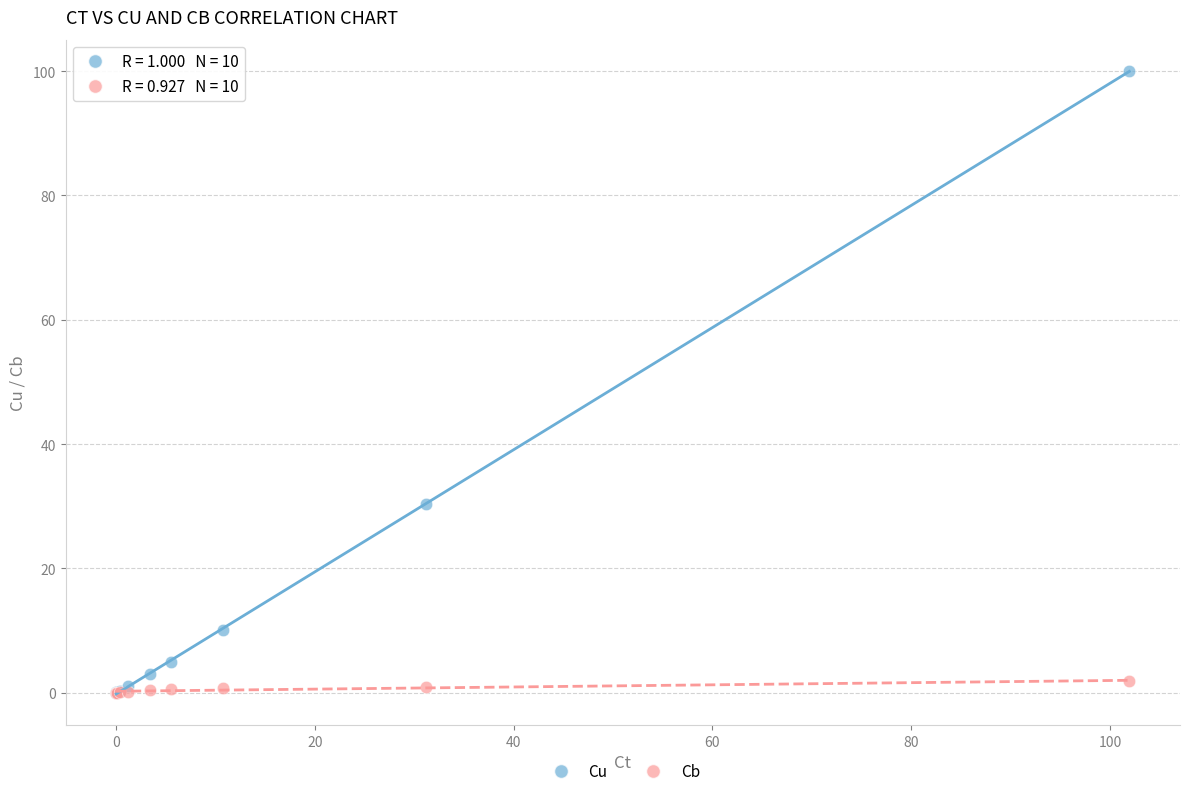

Across all series, what Y value is closest to 50?

30.3